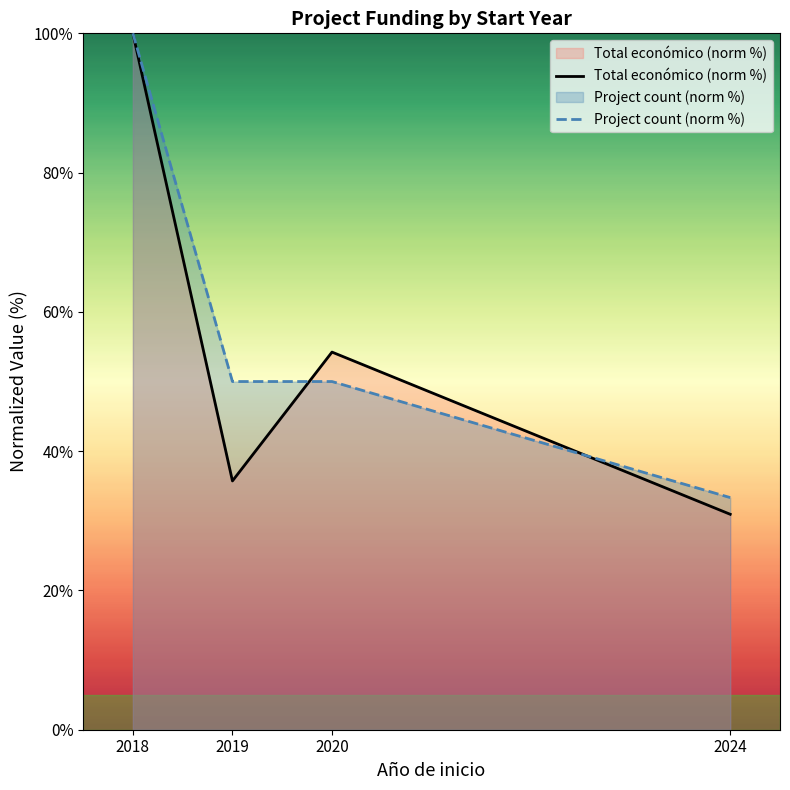

What is the value of the Total económico (norm %) point at the 3rd from the left?

54.2